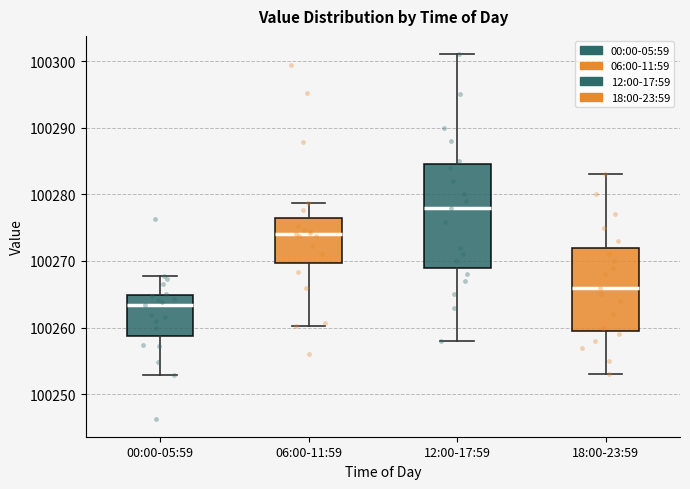

Reading left to right, read every box against the y-axis: the position of its median line, the range the box covers, and the ends of its whiskers. The values are not printed on the chart, so give them approximately, as read against the axis.

00:00-05:59: median 100263, box 100259 to 100265, whiskers 100253 to 100268
06:00-11:59: median 100274, box 100270 to 100277, whiskers 100260 to 100279
12:00-17:59: median 100278, box 100269 to 100285, whiskers 100258 to 100301
18:00-23:59: median 100266, box 100260 to 100272, whiskers 100253 to 100283